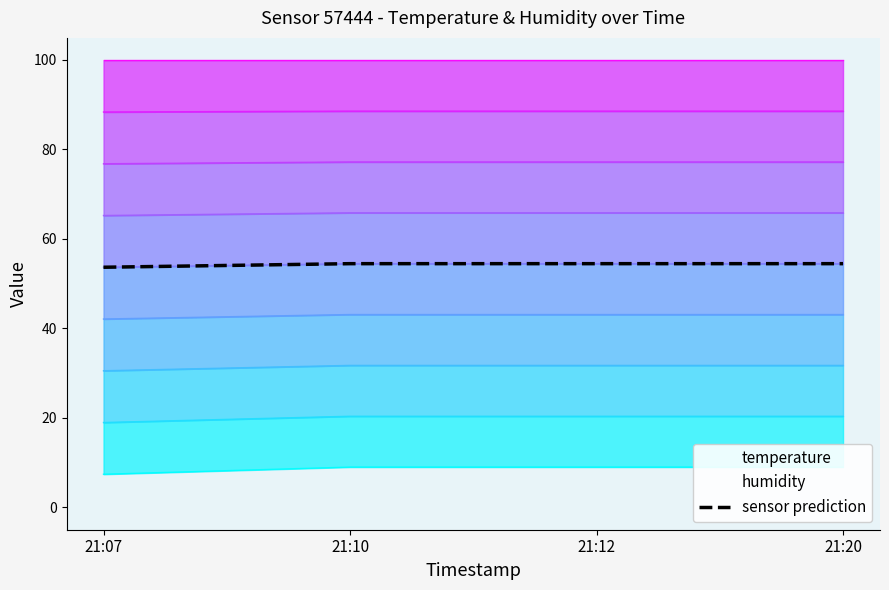

Reading left to right, what are all the values shown in this chart?

53.7	54.5	54.5	54.5